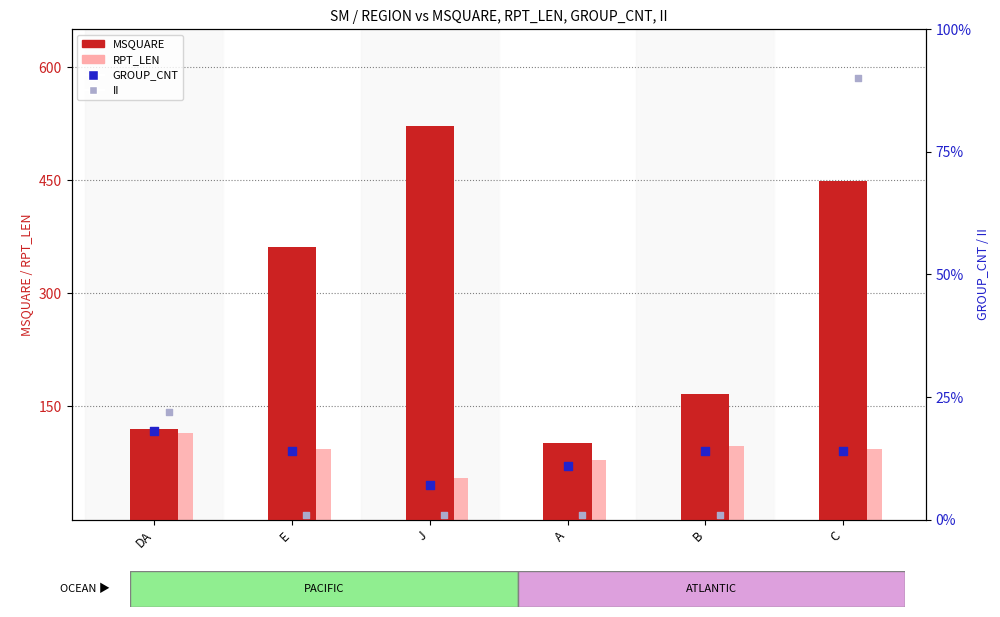

Which series contains the lowest Y value?

II